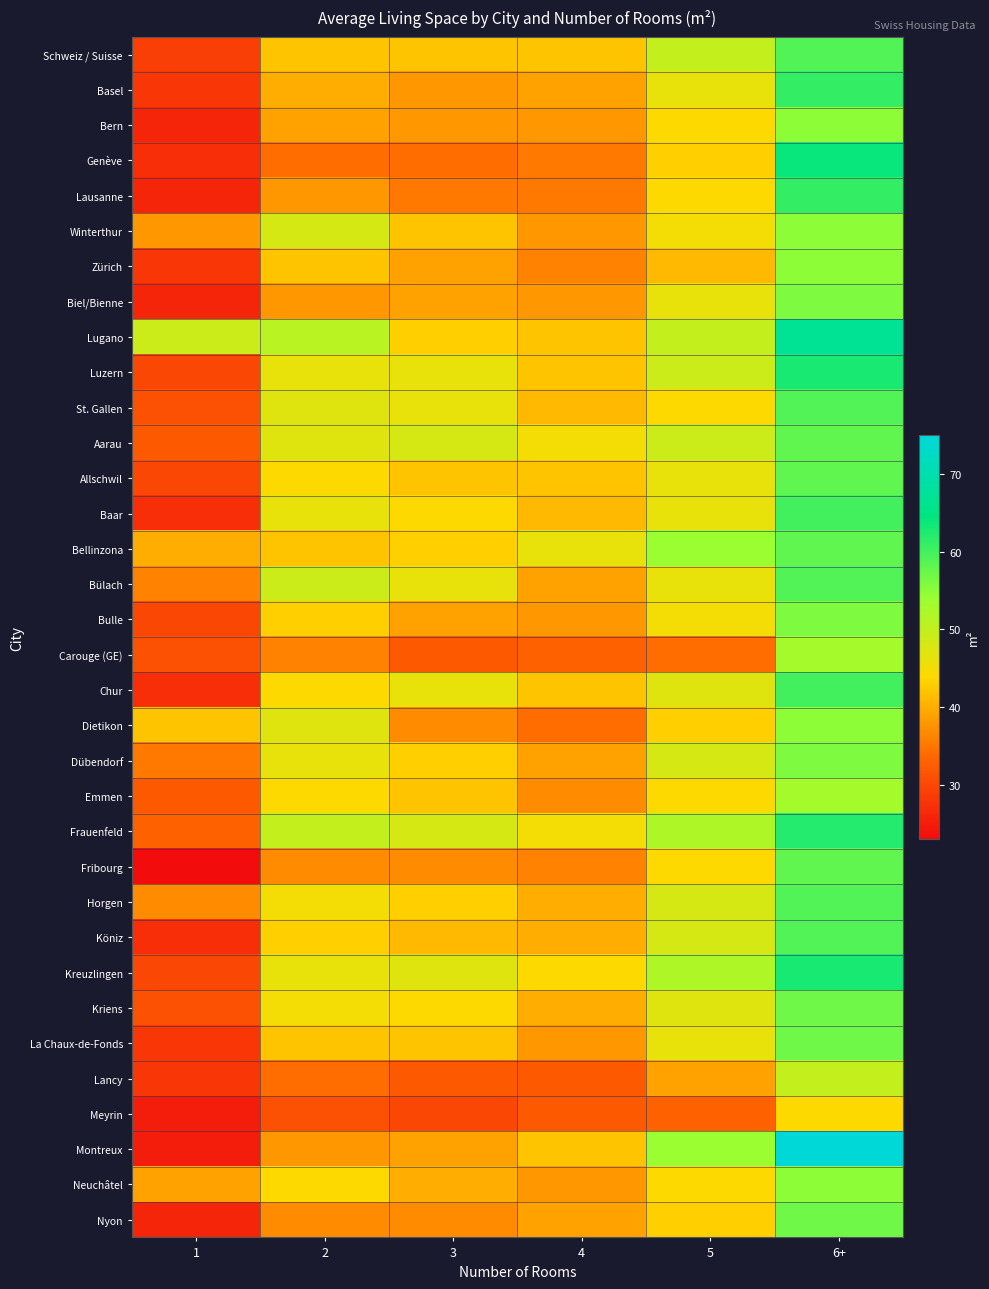

What is the total value across all series at 1?

1052